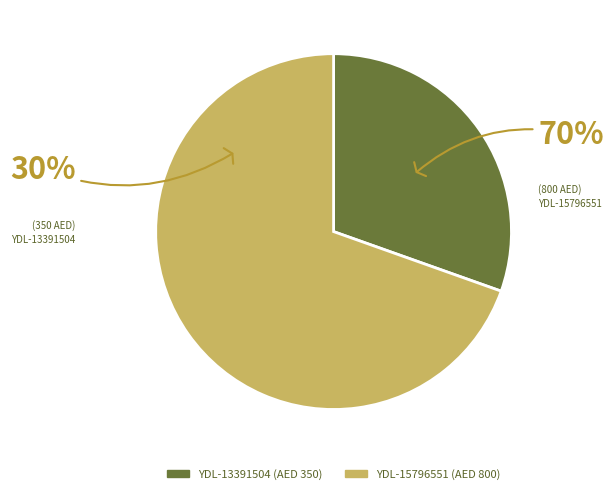

What is the change in value from YDL-13391504 to YDL-15796551?

+450